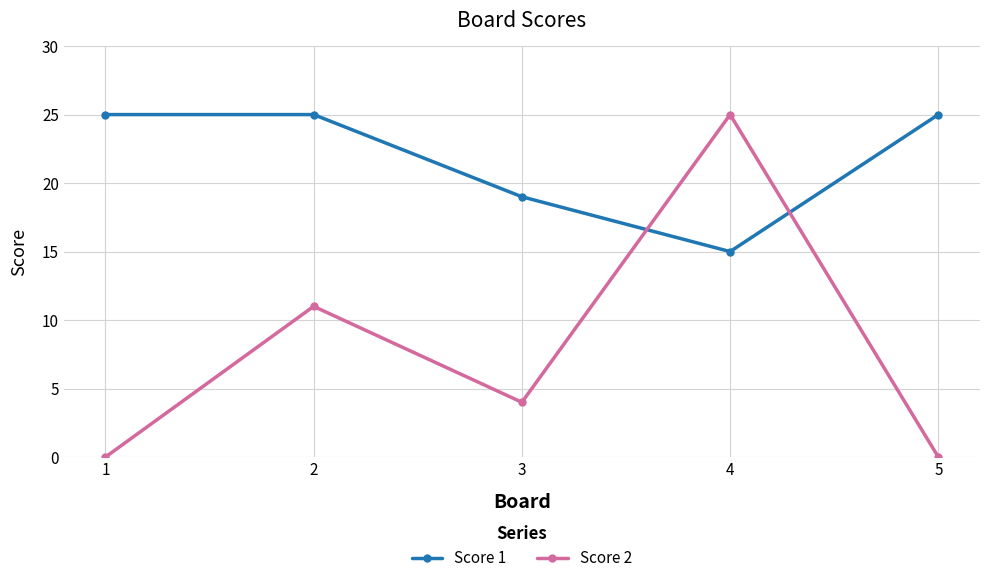

Does the chart have visible grid lines?

Yes